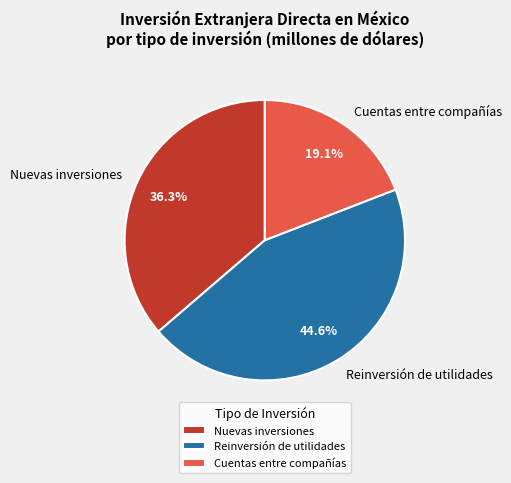

True or false: Reinversión de utilidades accounts for 56% of the total.

False